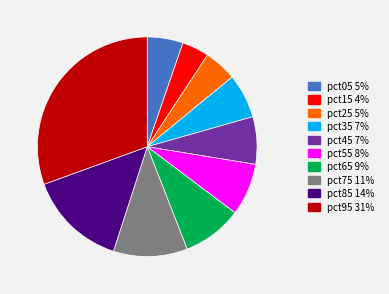

How many slices are in this pie chart?

10